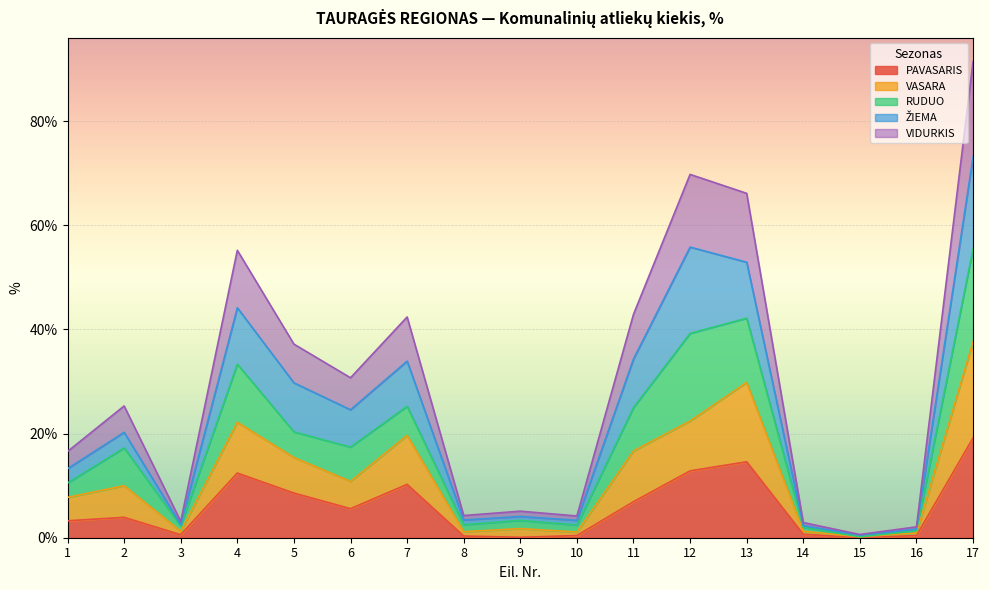

True or false: PAVASARIS has a value of 7.8 at 17.

False